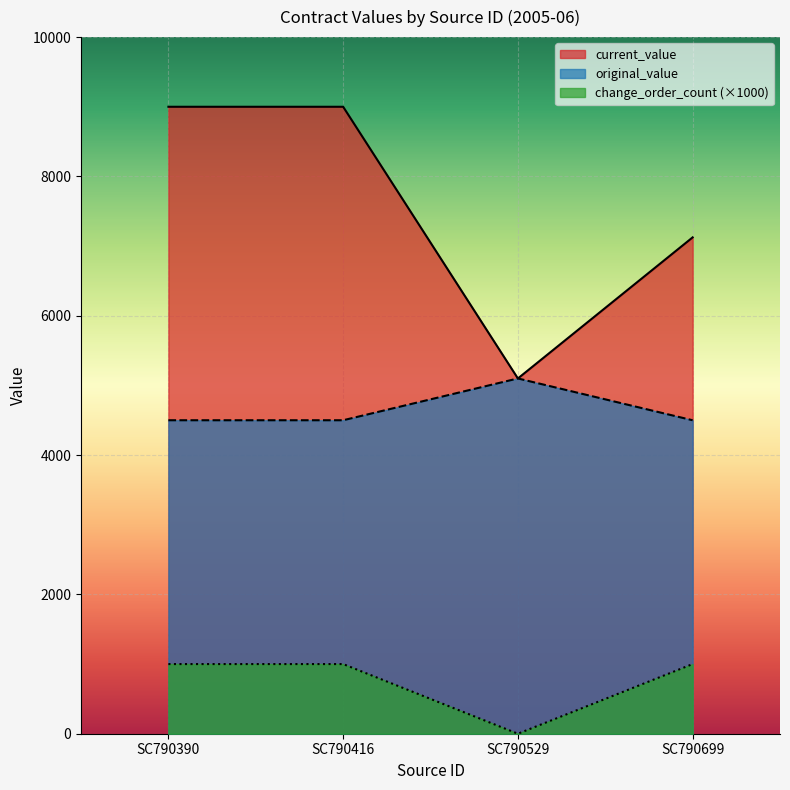

True or false: current_value and change_order_count intersect in this chart.

False